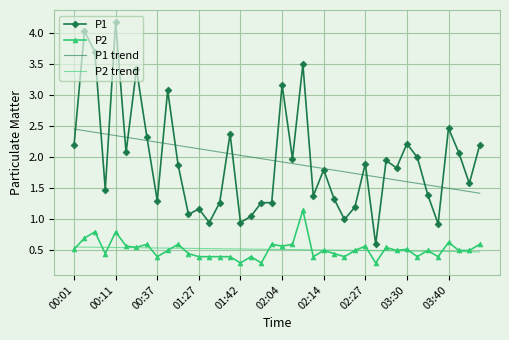

What is the lowest value of the P2 series?

0.3